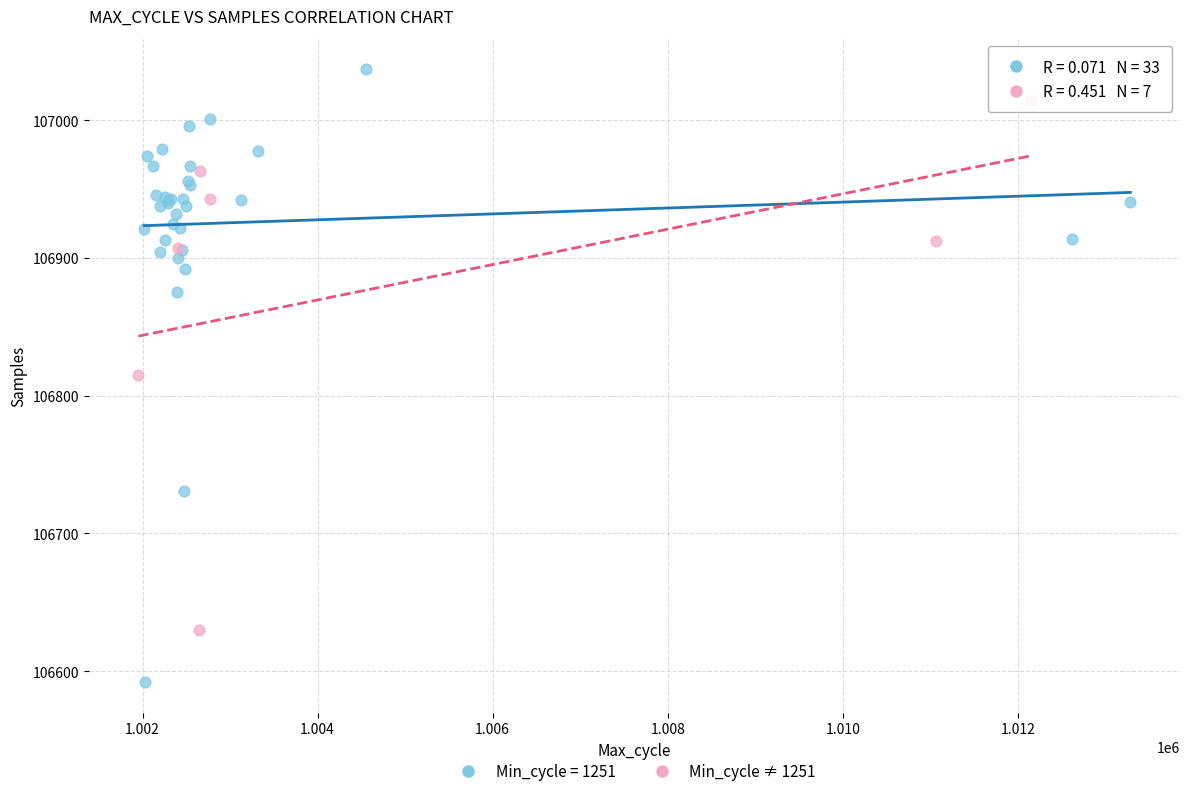

Which series reaches the maximum Y coordinate?

Min_cycle = 1251